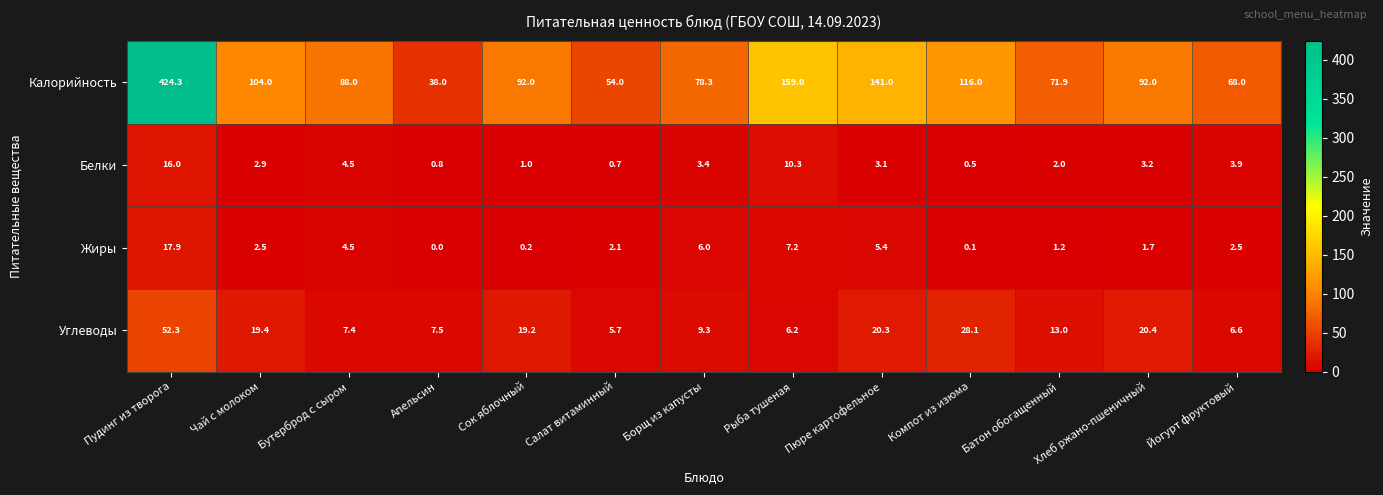

Count the number of data series in this chart.

4